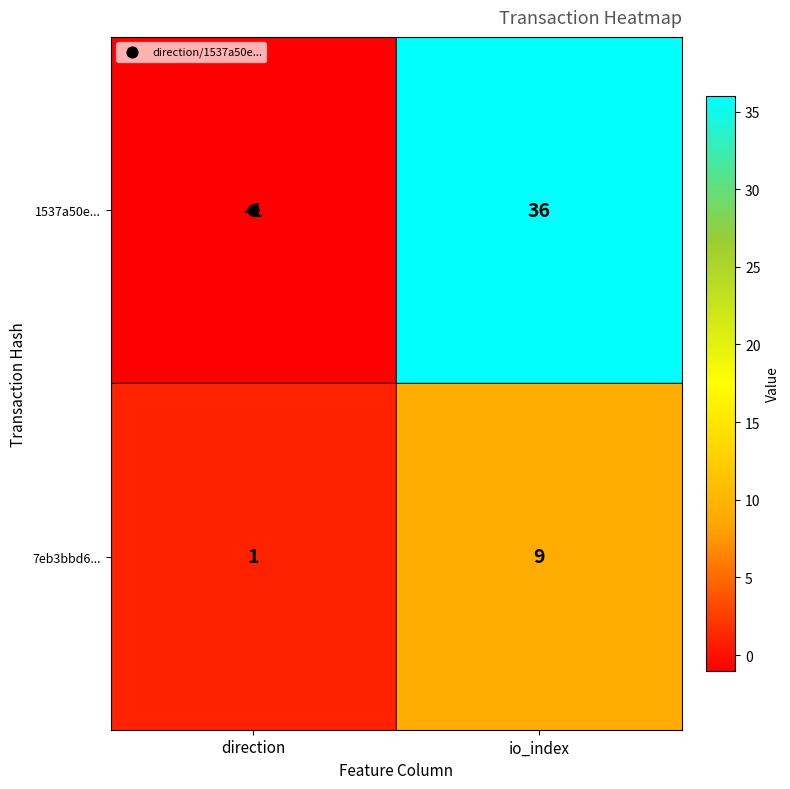

At which label is 7eb3bbd6... closest to 5?

direction